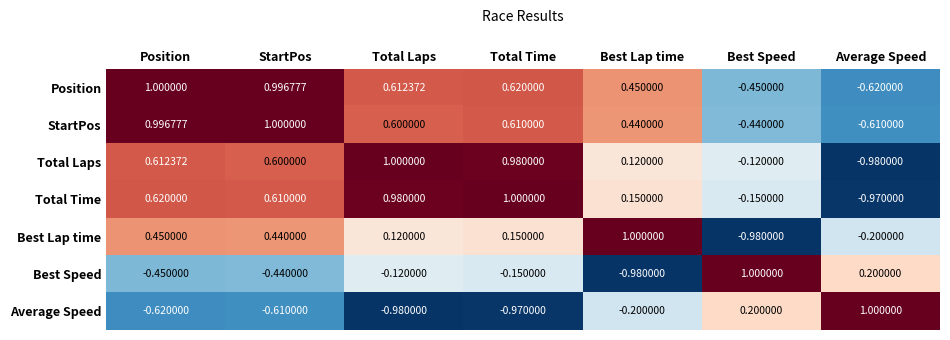

How many data points in StartPos are less than 0?

2